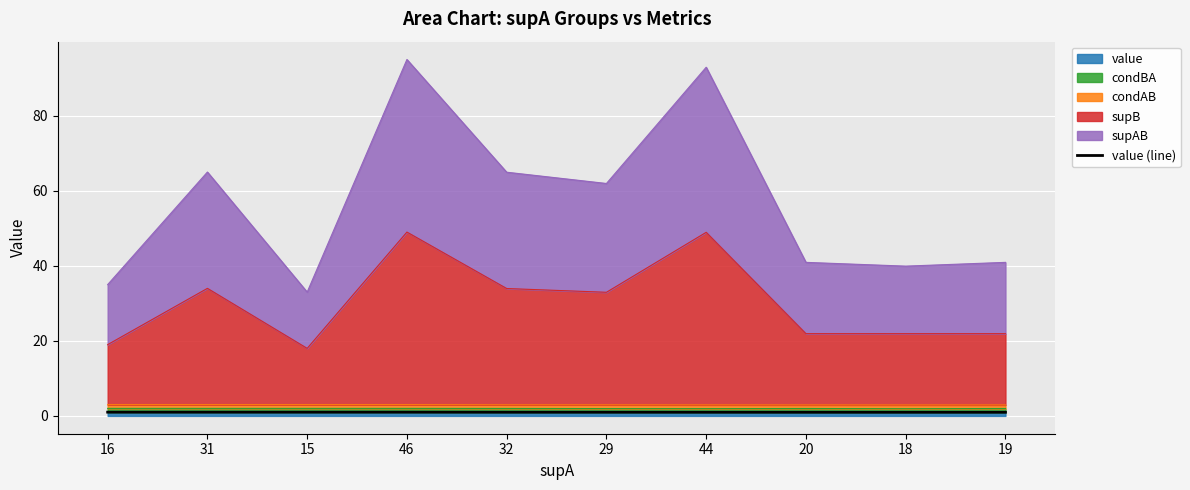

The chart shows a value of 0.3 at 16. True or false?

False